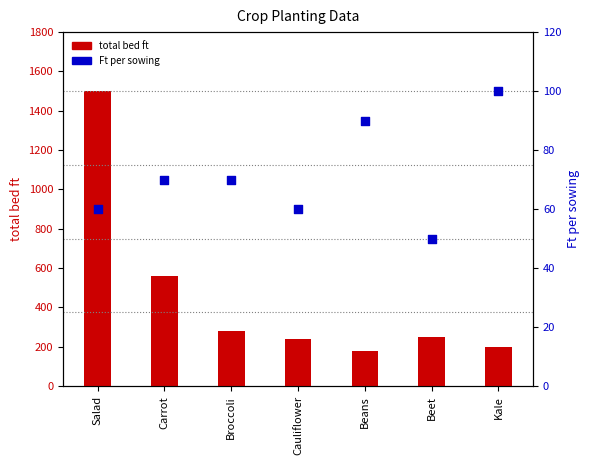

Is the value of total bed ft at Cauliflower greater than the value of Ft per sowing at Salad?

Yes